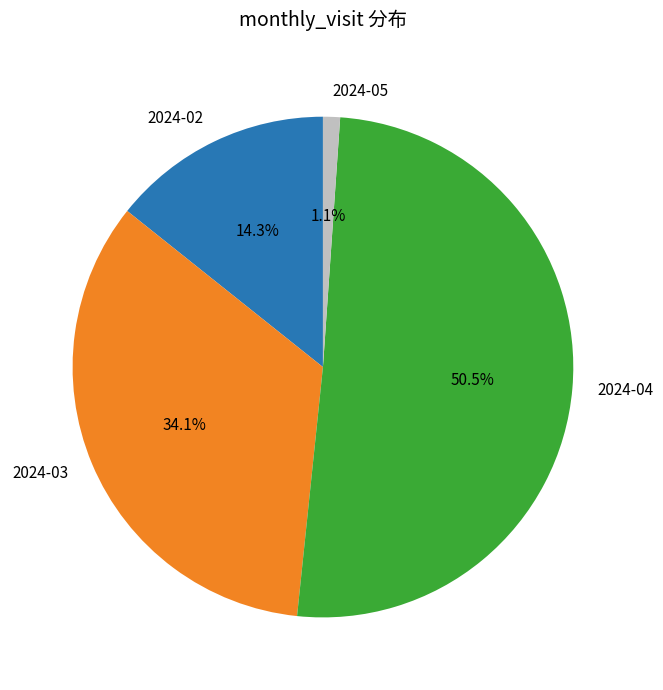

Rank the categories by value from highest to lowest.

2024-04, 2024-03, 2024-02, 2024-05